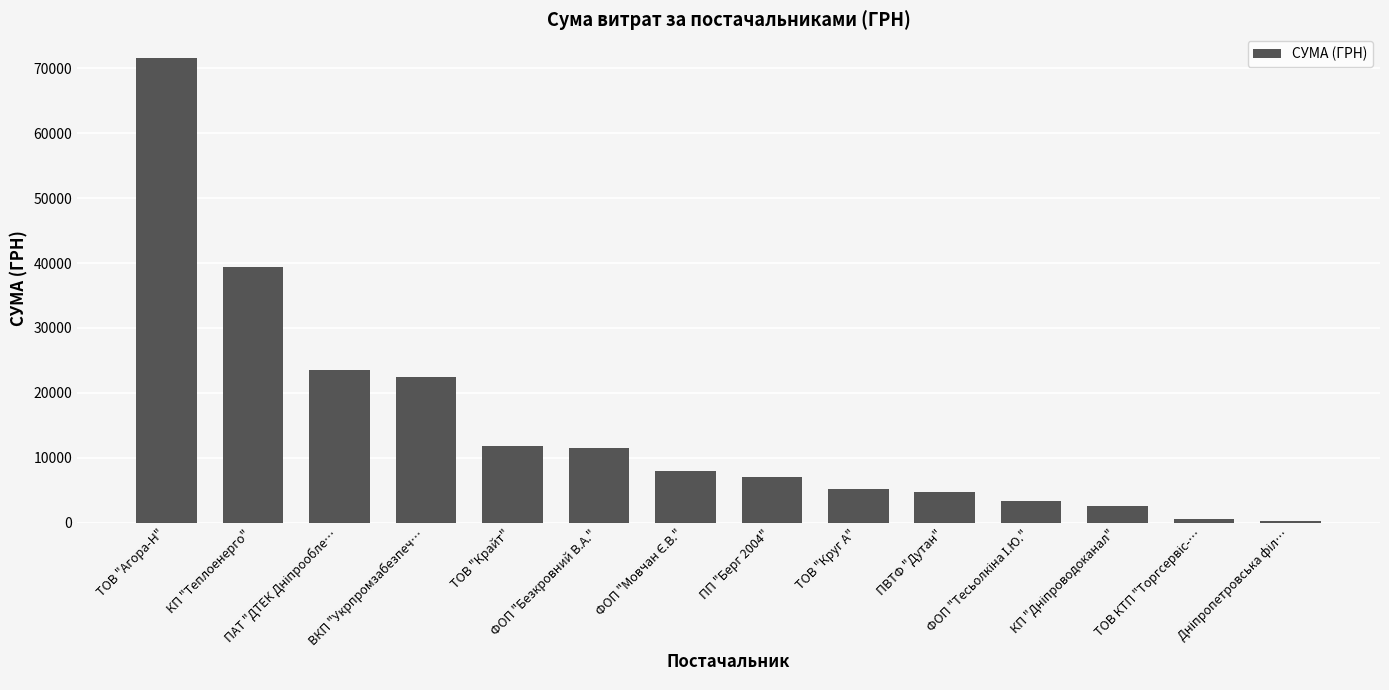

What is the value of the 11th bar from the left?

3387.1